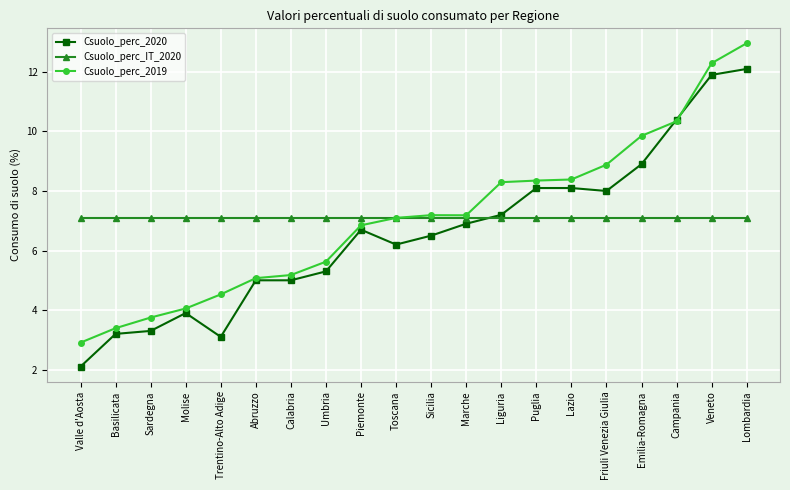

At which category does the chart reach its minimum across all series?

Valle d'Aosta